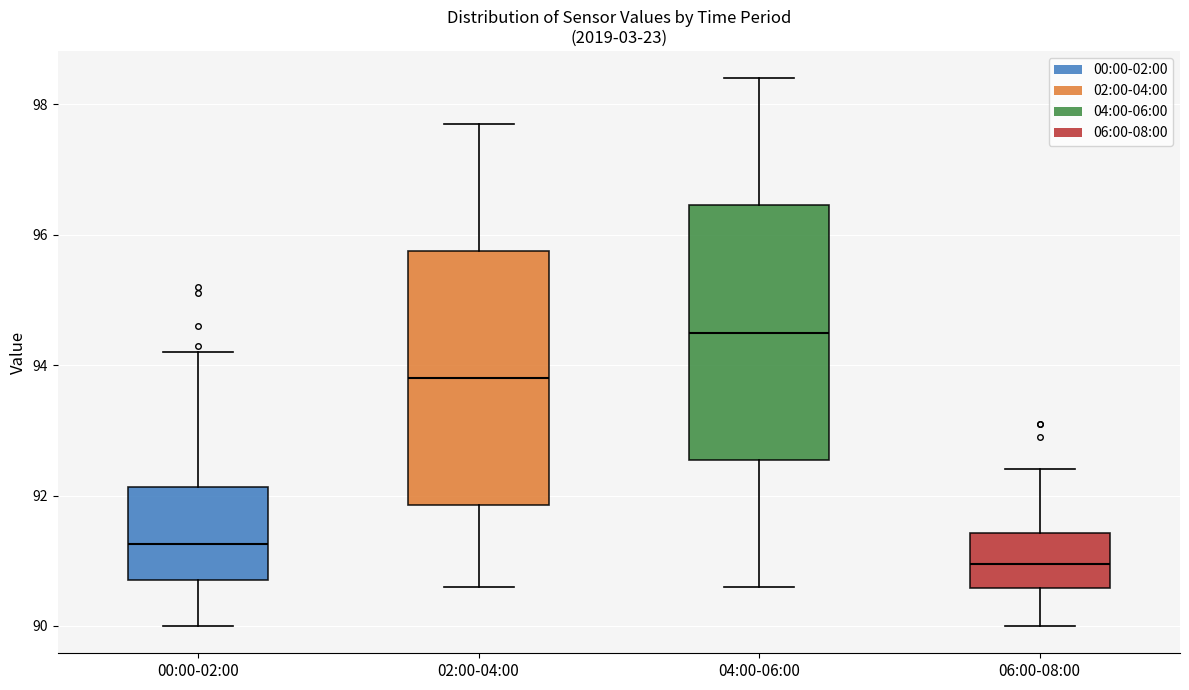

Which box's median line is the lowest?

06:00-08:00